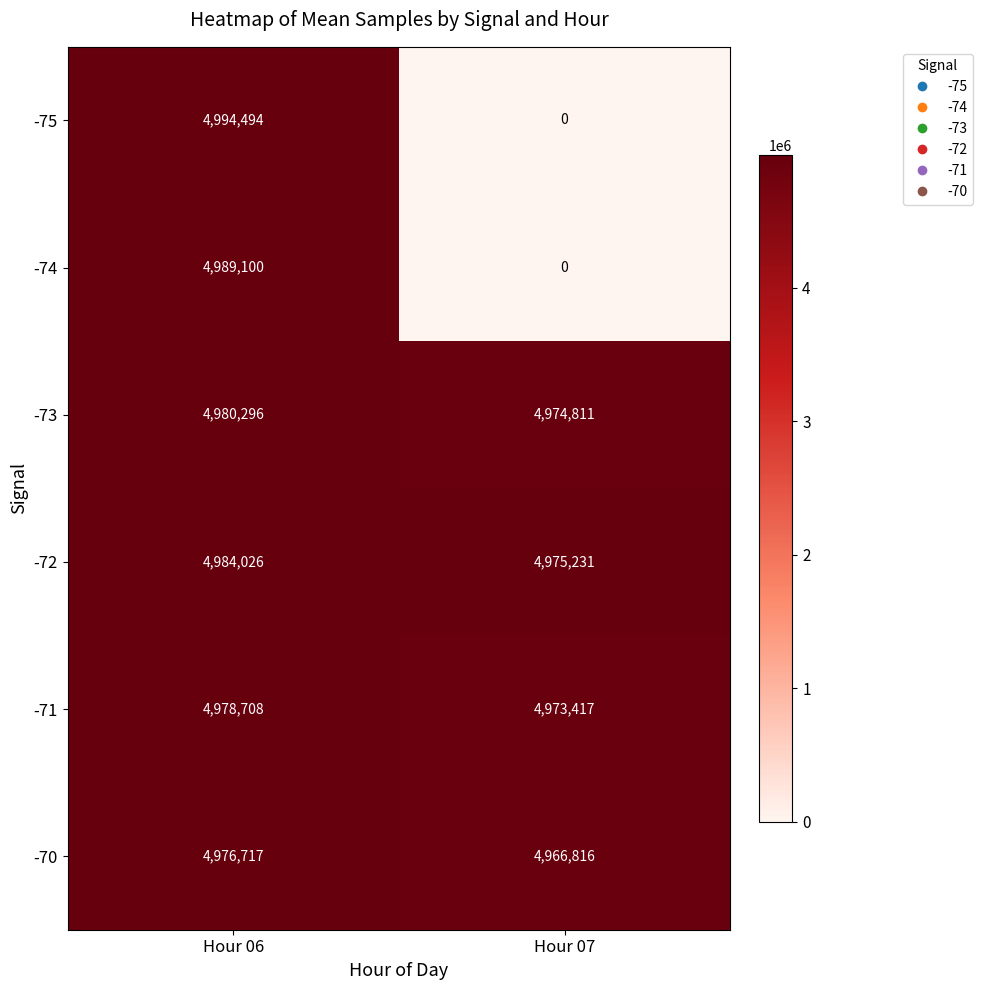

Which series changed the most between Hour 06 and Hour 07?

-75